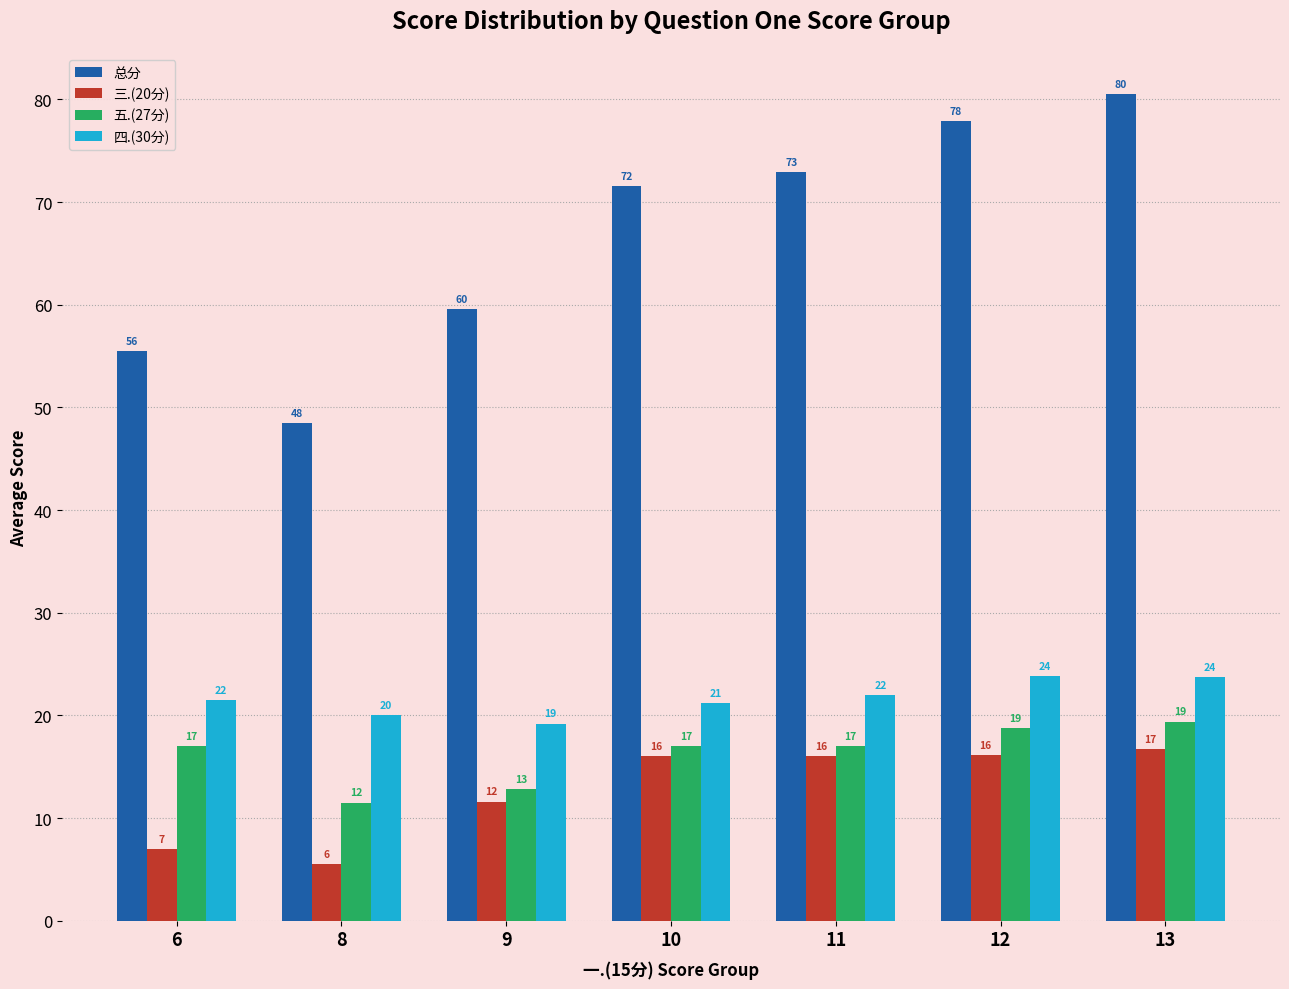

Does the chart contain any negative values?

No